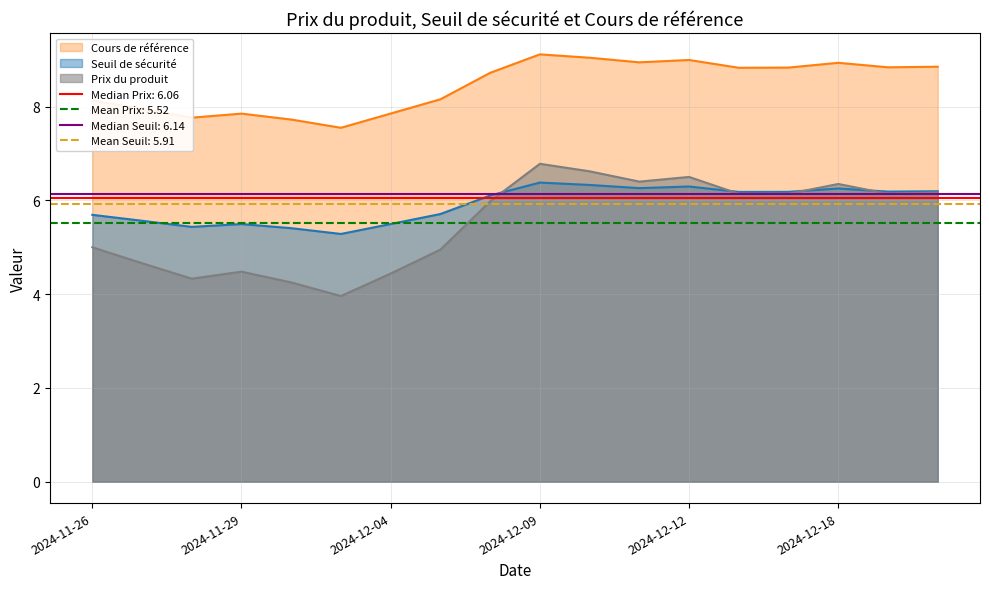

Where is the first local minimum for Cours de référence?

2024-11-28